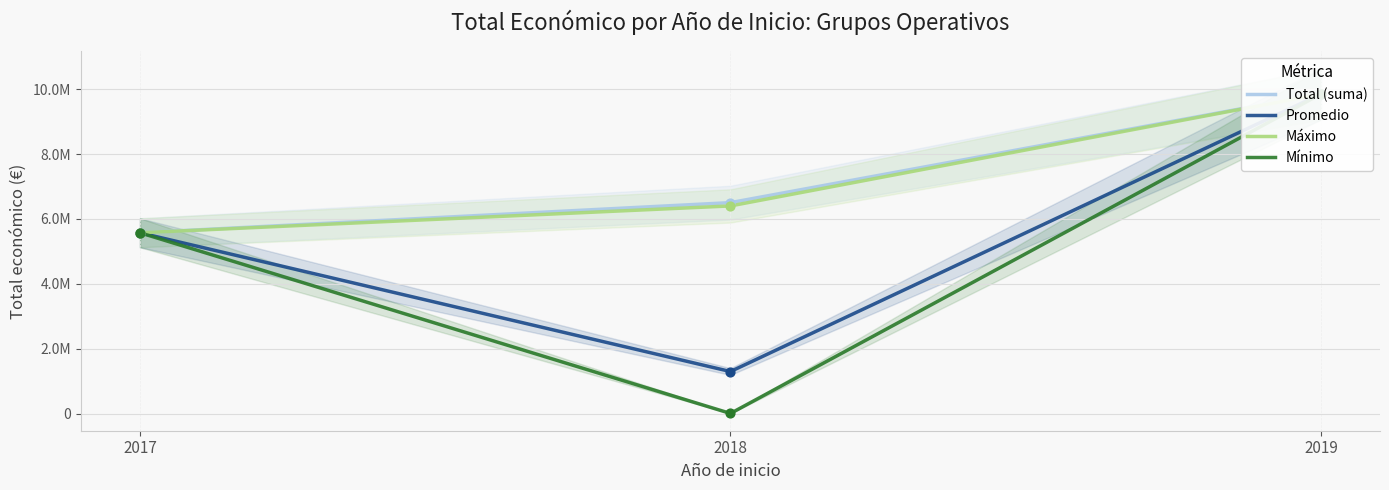

Which series has the widest spread of Y values?

Mínimo